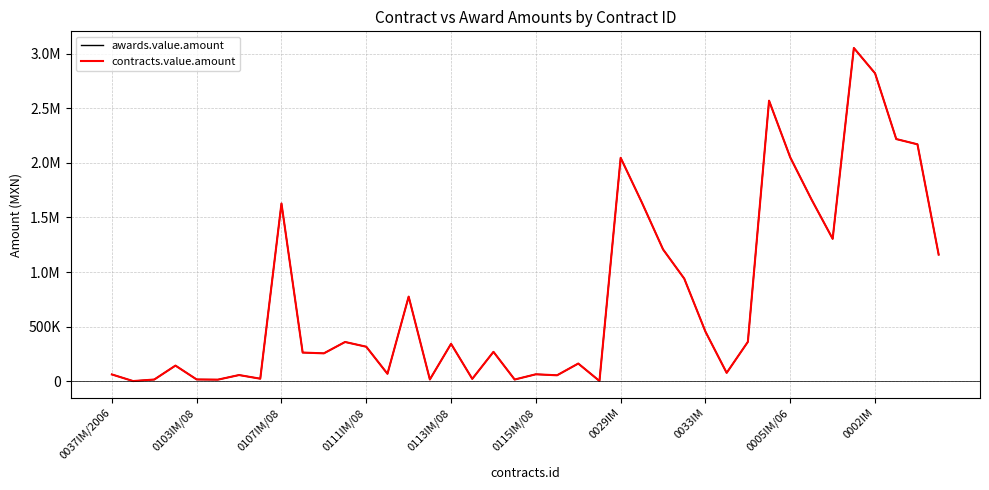

Is this an area chart (filled region under the line)?

No